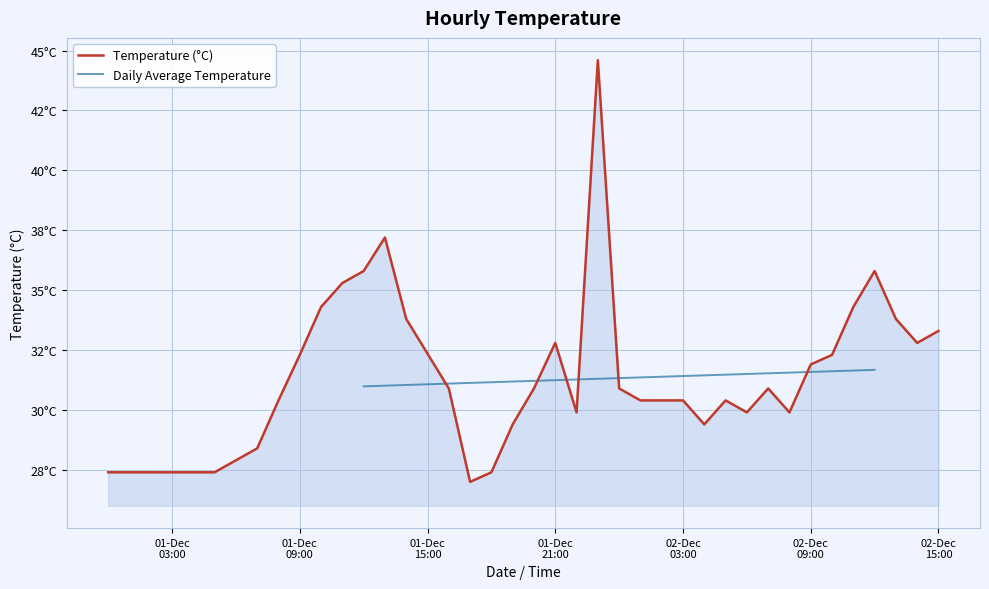

Where is the first local minimum?

2015-12-01 17:00